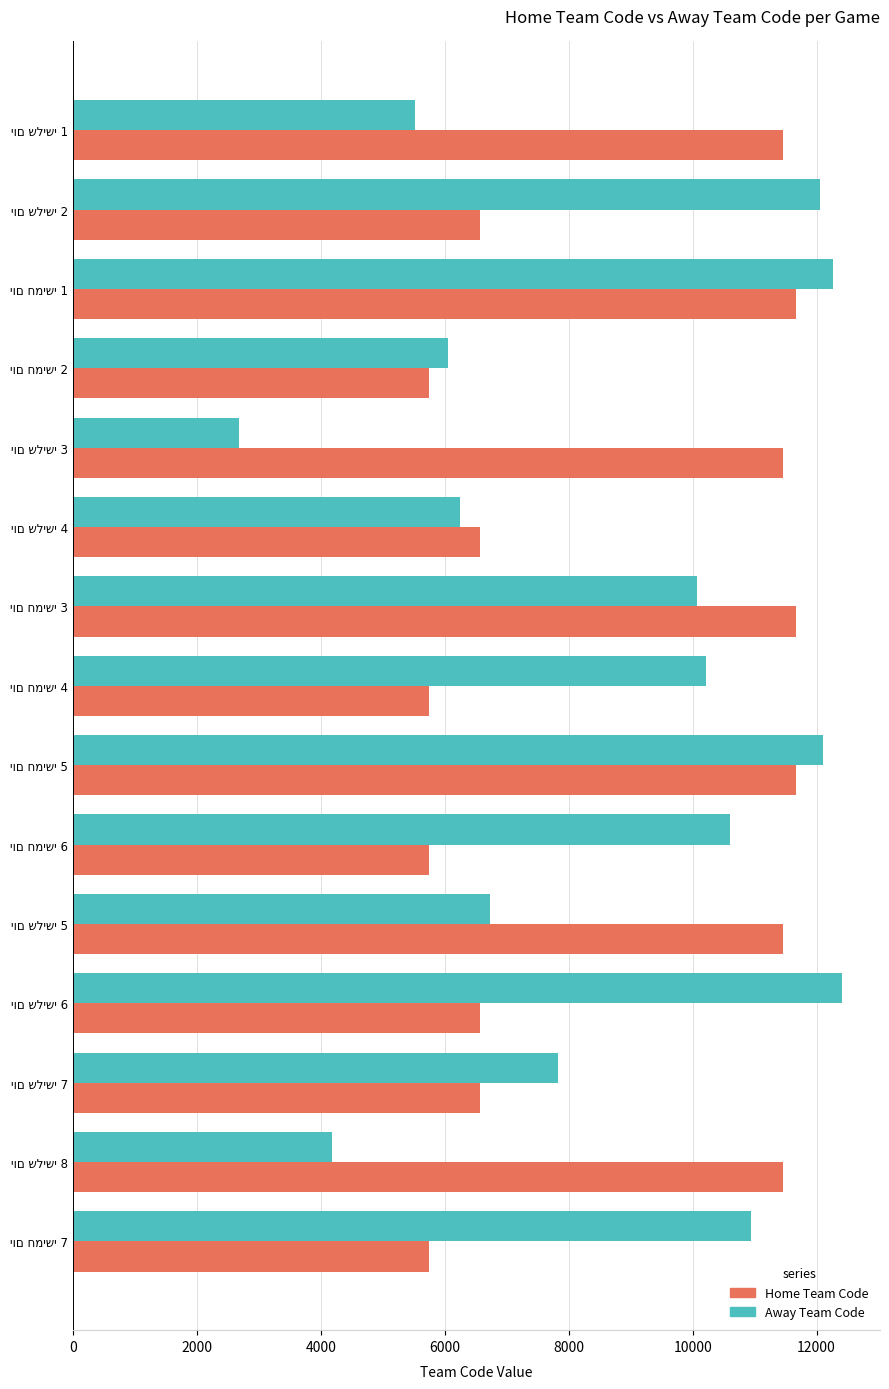

What is the maximum value for Away Team Code?

12403